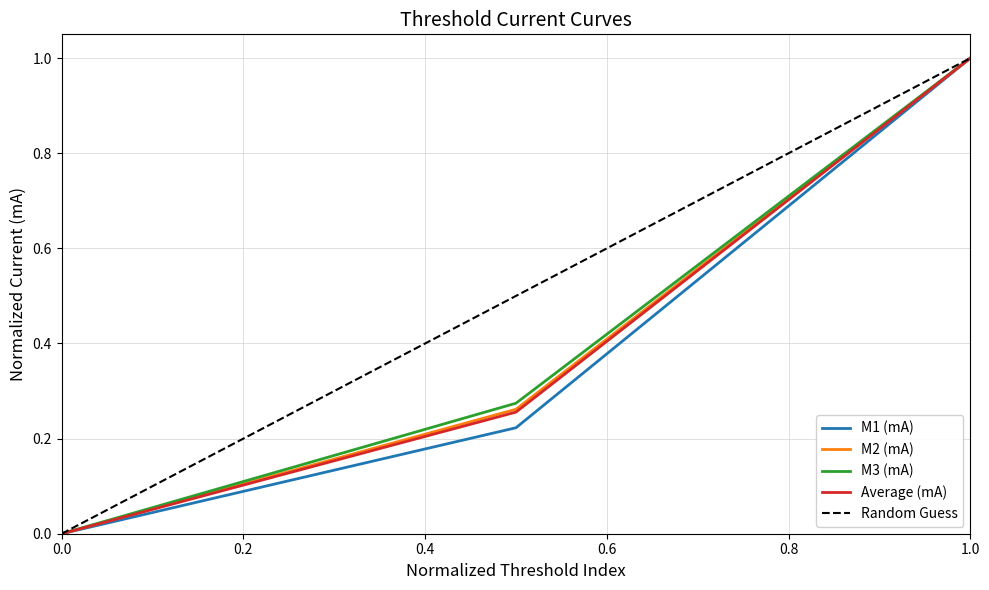

What is the maximum value for M2 (mA)?

1.0